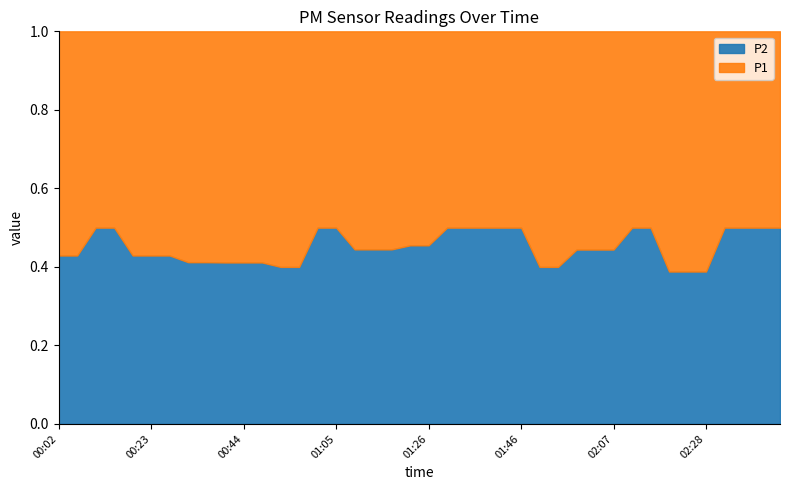

Count the number of data series in this chart.

2